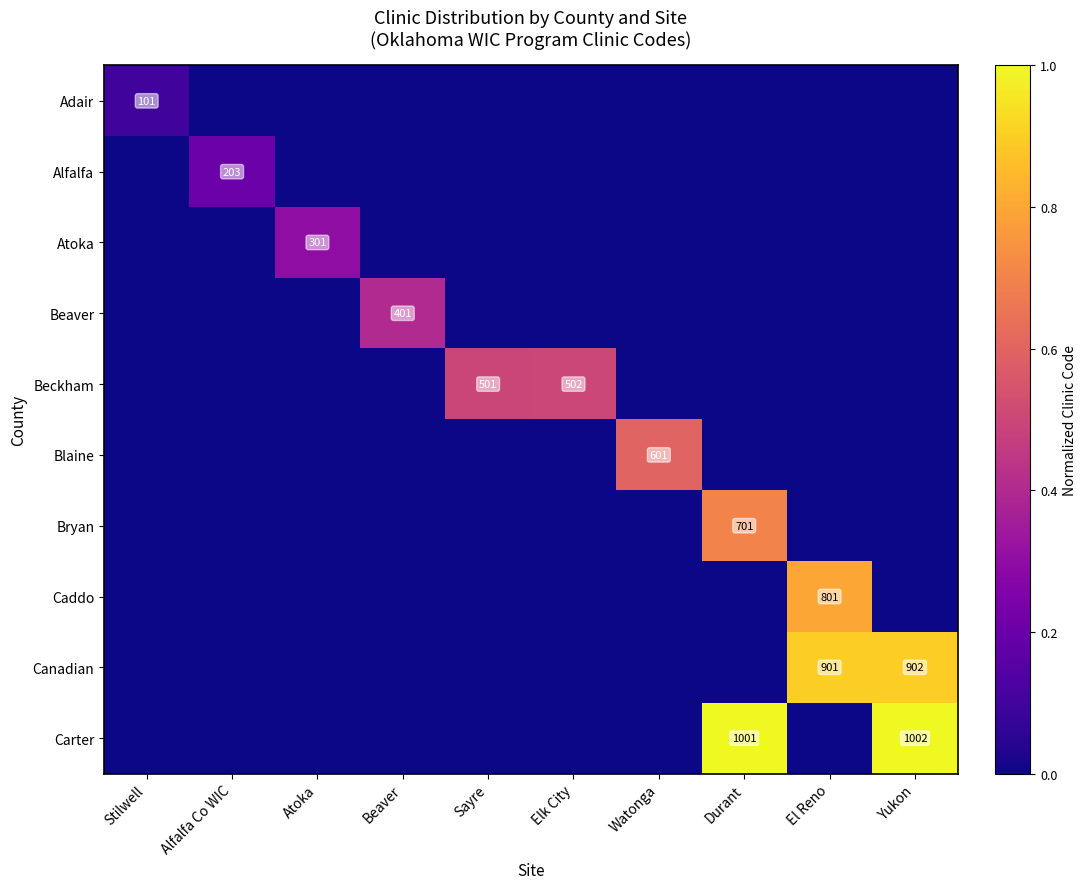

What is the greatest value displayed?

1.0